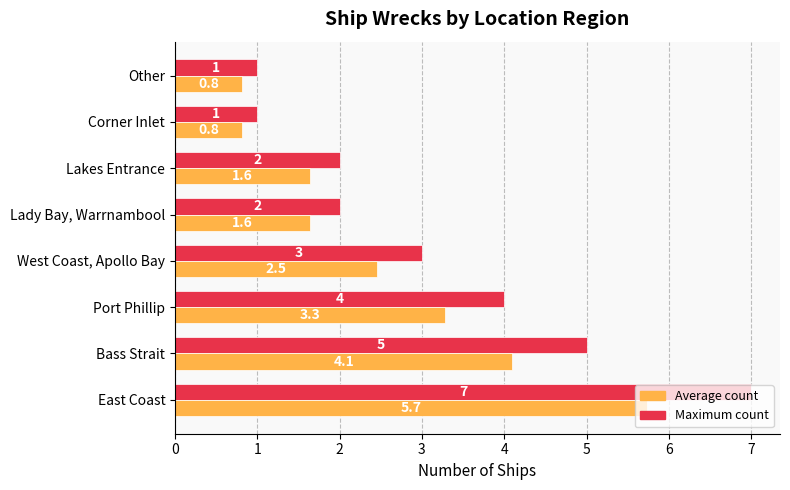

What is the difference between the maximum and minimum values in the Maximum count series?

6.0